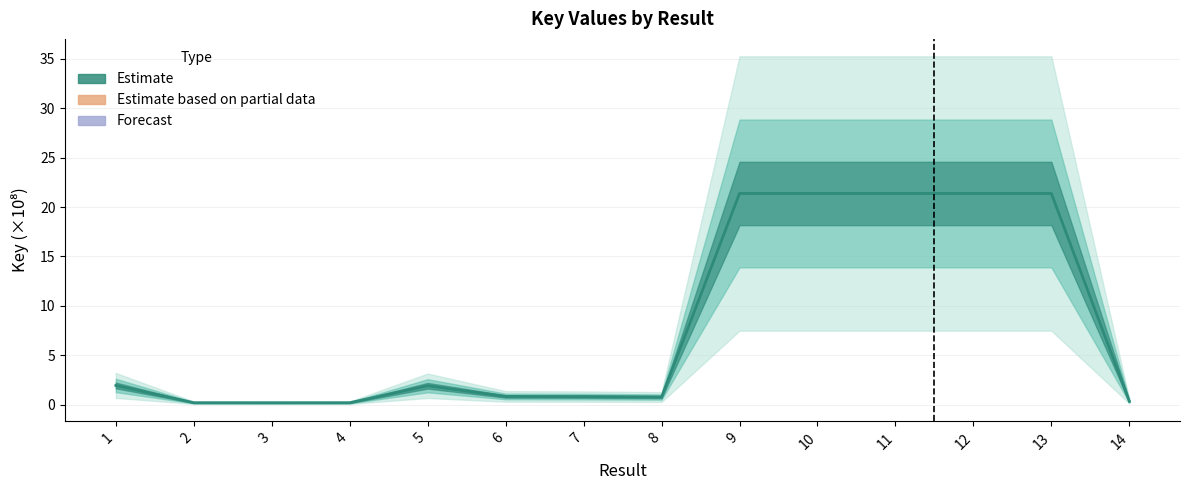

The value at 7 is 1.4. True or false?

False